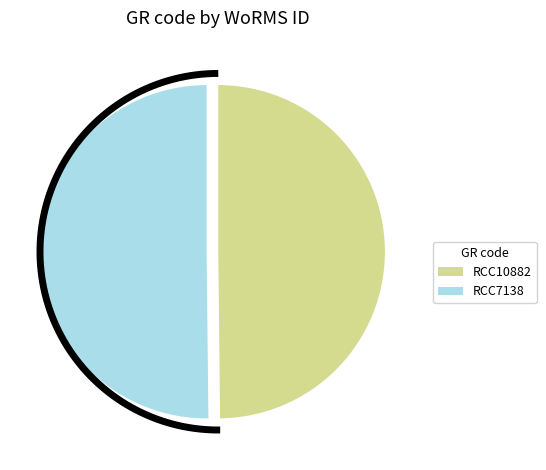

What is the smallest slice in the pie chart?

RCC10882